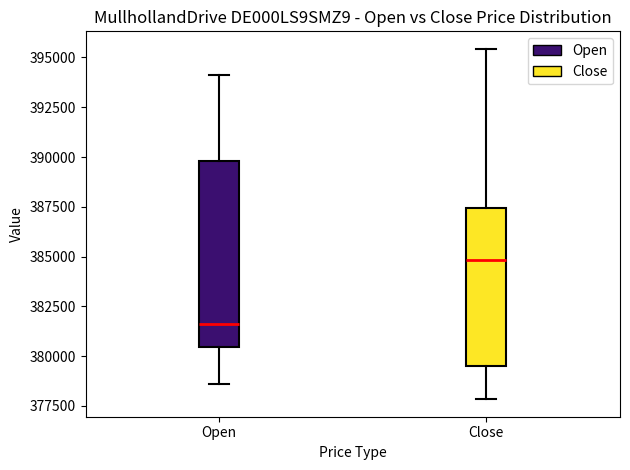

Which box's median line is the highest?

Close